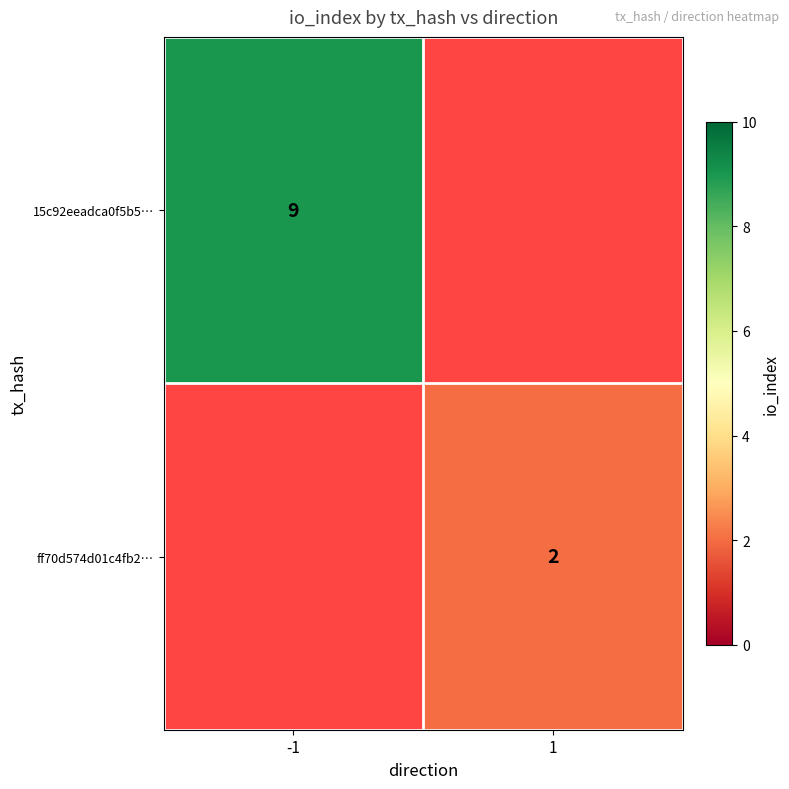

Which label corresponds to the smallest value in the chart?

1